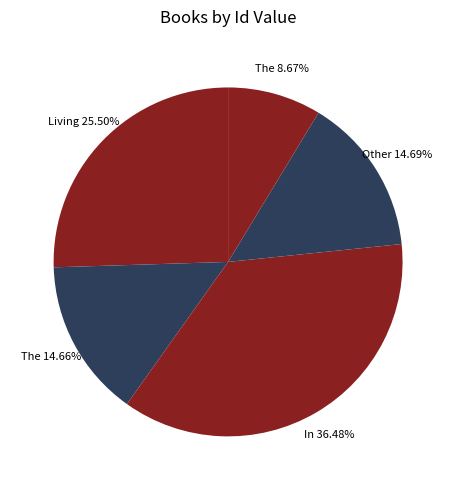

How many segments does this pie chart have?

5